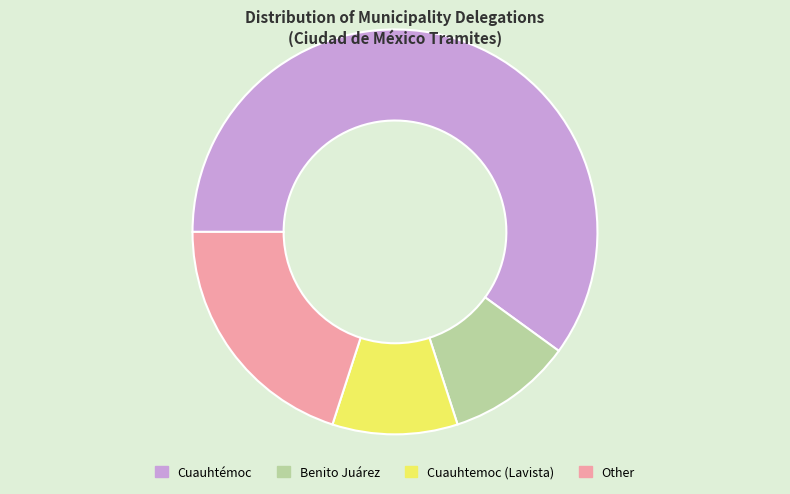

Is the sum of Cuauhtémoc and Benito Juárez greater than half?

Yes